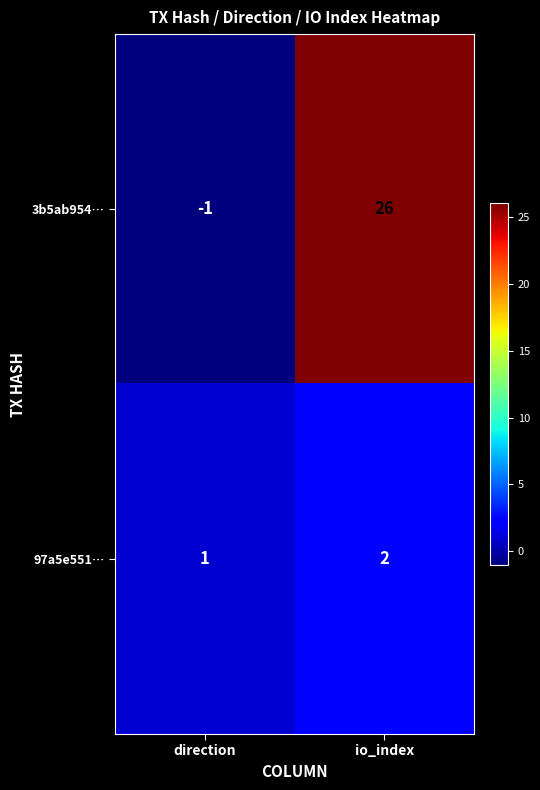

What is the spread (max minus min) of values at io_index?

24